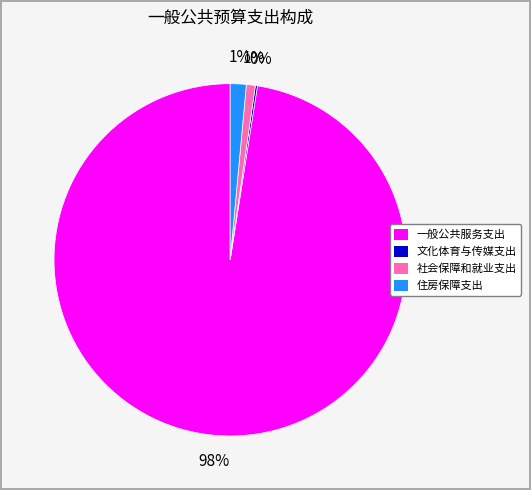

To the nearest percent, what percentage of the pie is 社会保障和就业支出?

1%